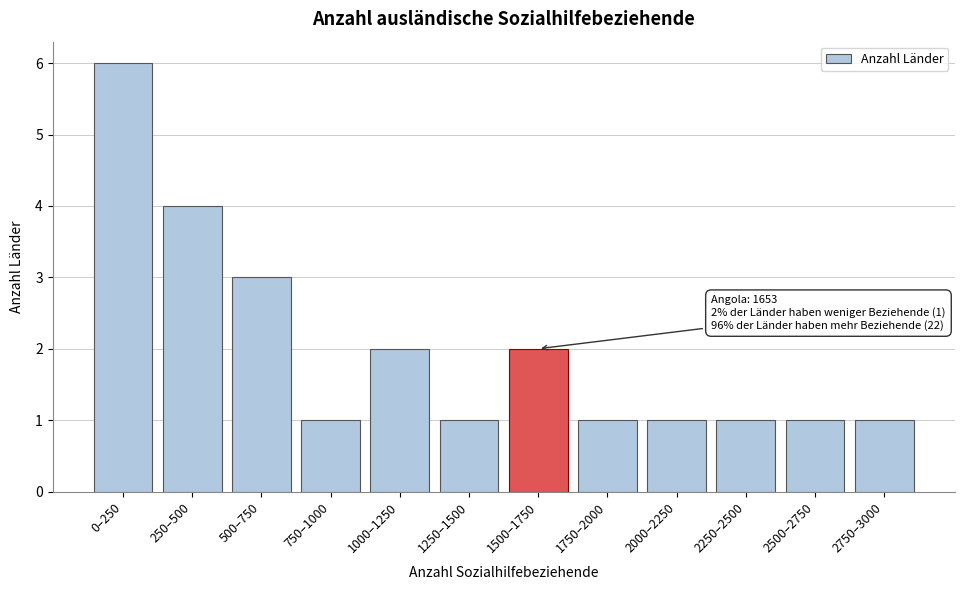

Reading right to left, what are all the values shown in this chart?

1	1	1	1	1	2	1	2	1	3	4	6